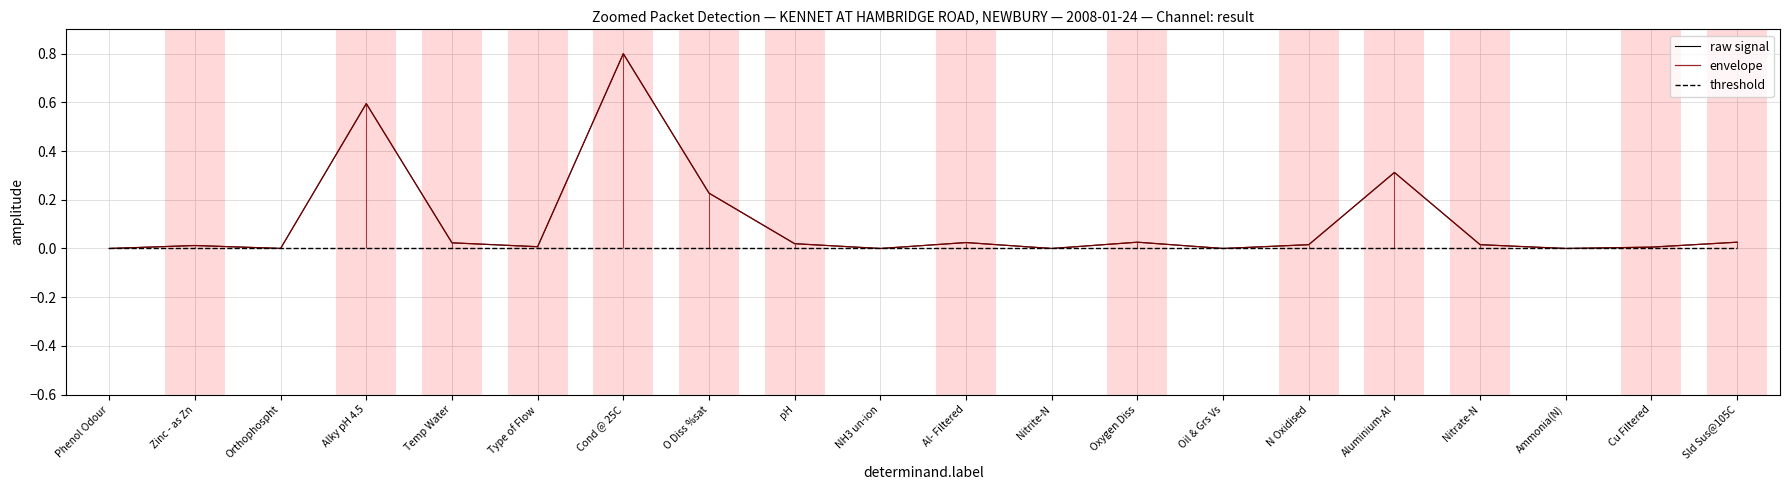

Between NH3 un-ion and Cu Filtered, which series saw the biggest shift?

raw signal